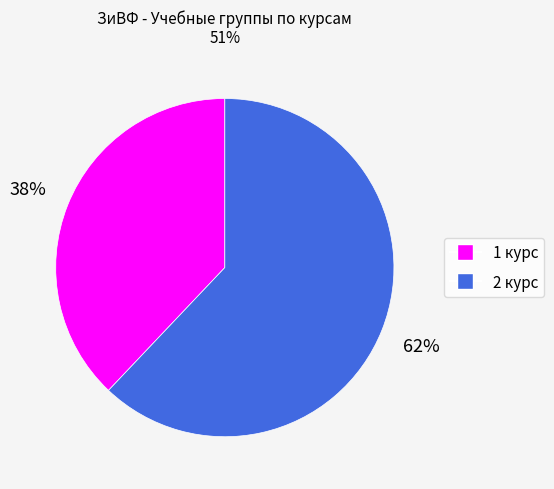

Does any single category account for the majority?

Yes